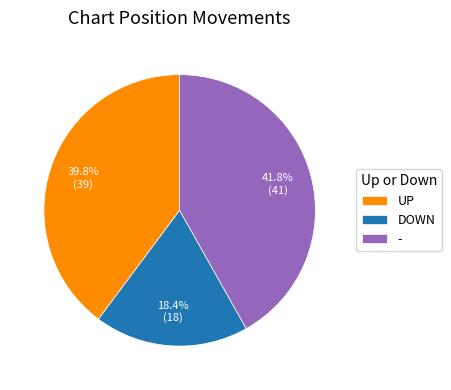

Which slice is the smallest?

DOWN